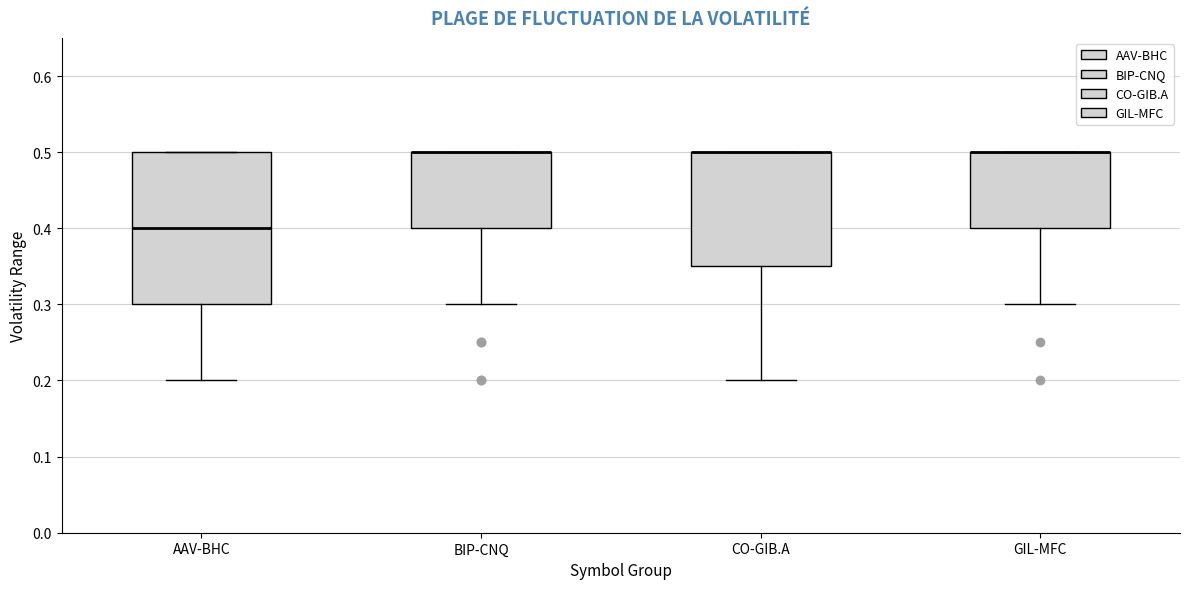

Reading left to right, transcribe this box plot: for each box, give where its median line is, the range the box spans, and where its two whiskers end, as read against the y-axis. The values are not printed on the chart, so give them approximately, as read against the axis.

AAV-BHC: median 0.40, box 0.30 to 0.50, whiskers 0.20 to 0.50
BIP-CNQ: median 0.50 (drawn on the box's upper edge), box 0.40 to 0.50, whiskers 0.30 to 0.50
CO-GIB.A: median 0.50 (drawn on the box's upper edge), box 0.35 to 0.50, whiskers 0.20 to 0.50
GIL-MFC: median 0.50 (drawn on the box's upper edge), box 0.40 to 0.50, whiskers 0.30 to 0.50